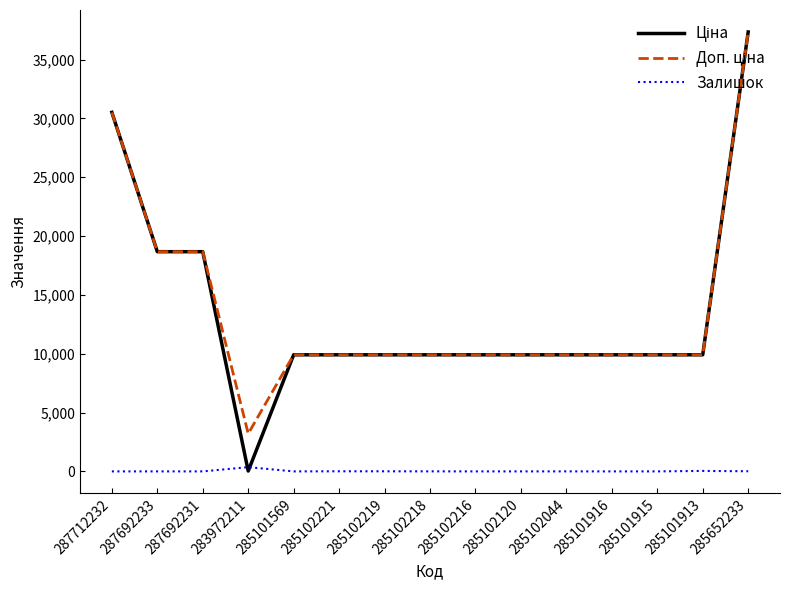

What is the total value across all series at 285102218?

19820.0